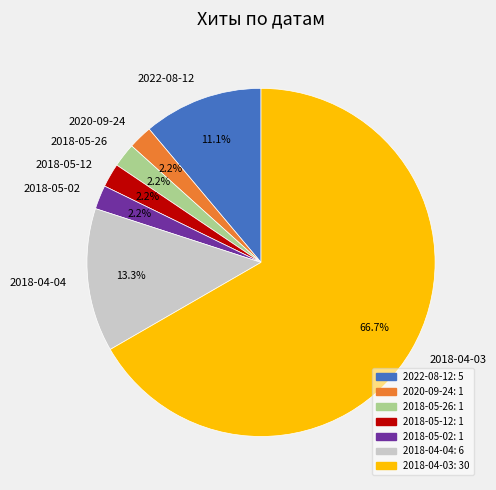

Count the number of slices in the pie.

7